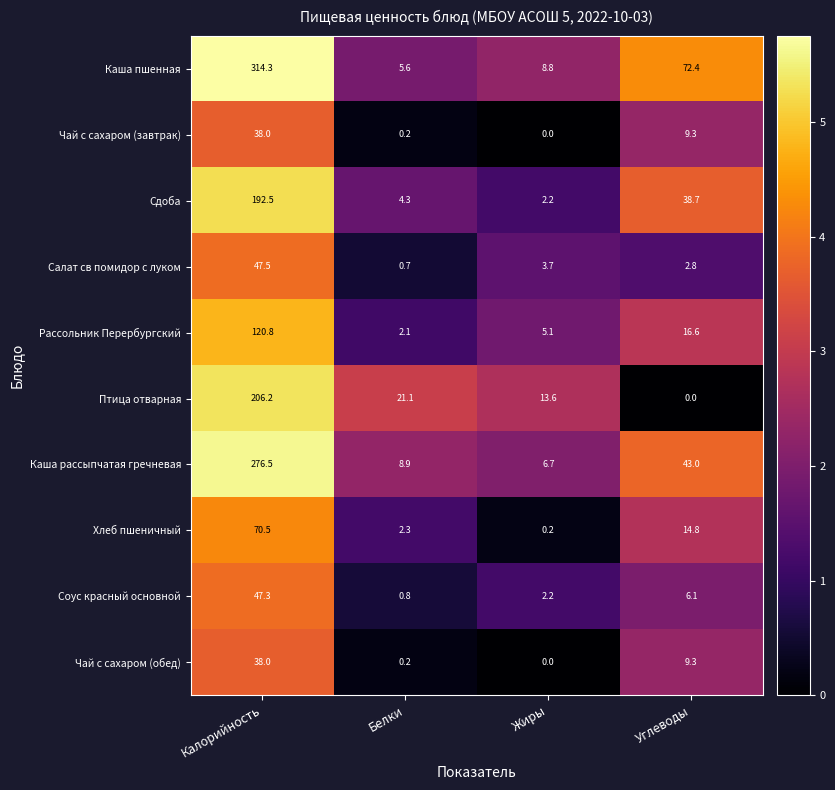

Where does the Чай с сахаром (завтрак) series first go above 9?

Калорийность